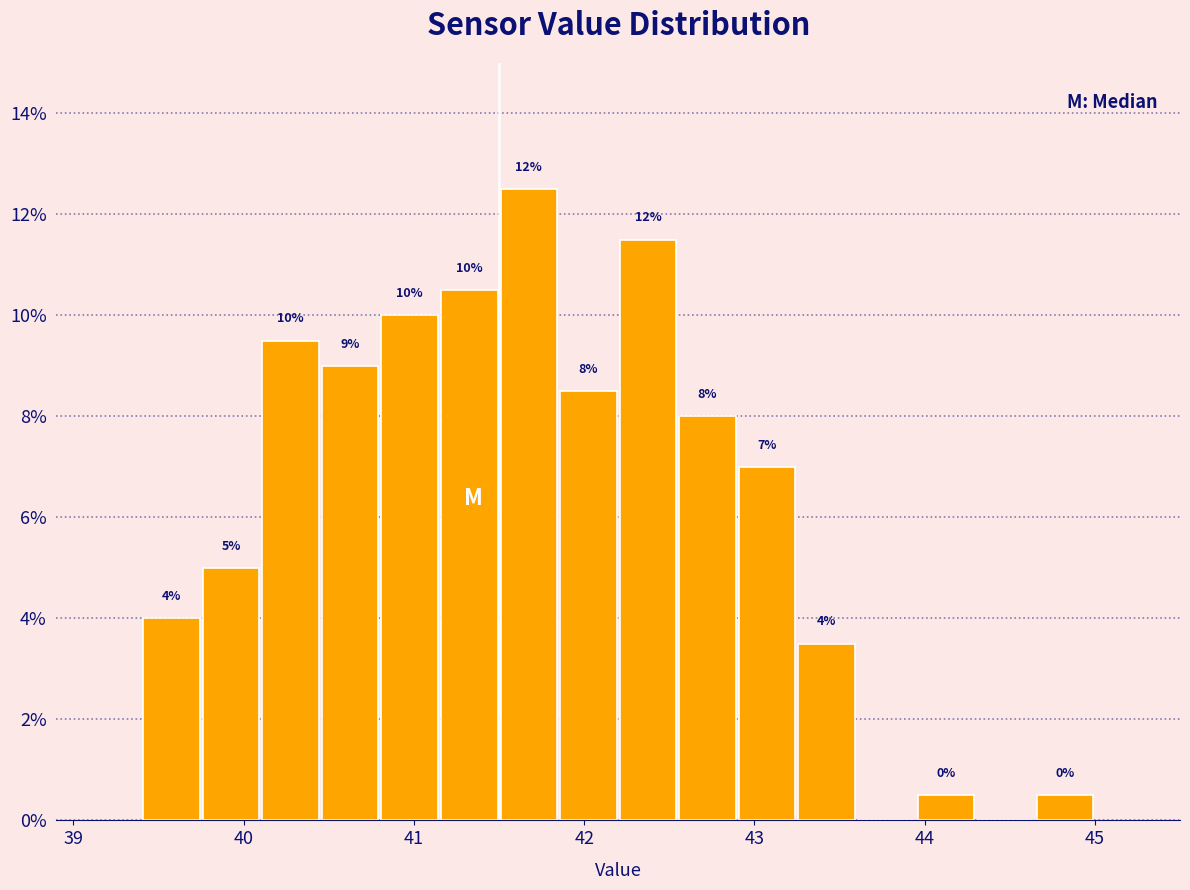

Read against the x-axis, roughly where is the centre of the tallest bar?

41.7